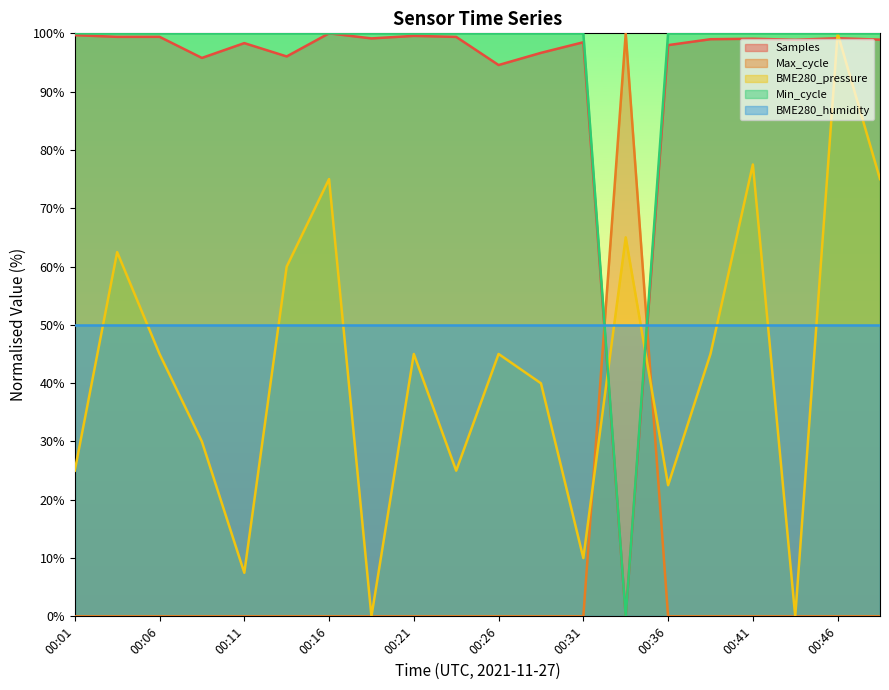

What is the difference between the maximum and minimum values in the BME280_pressure series?

100.0